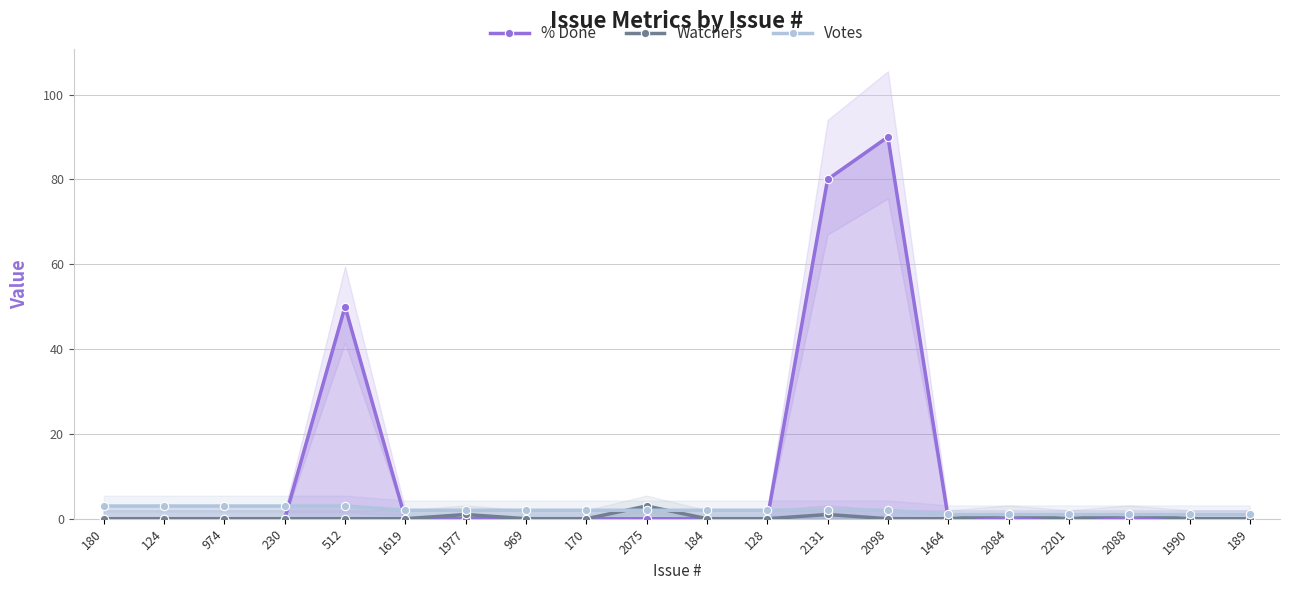

What are all the series names shown in the legend?

% Done, Watchers, Votes